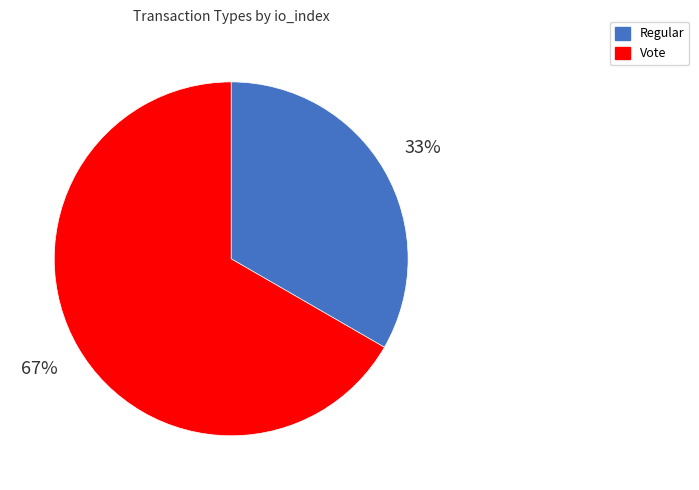

What is the largest slice in the pie chart?

Vote